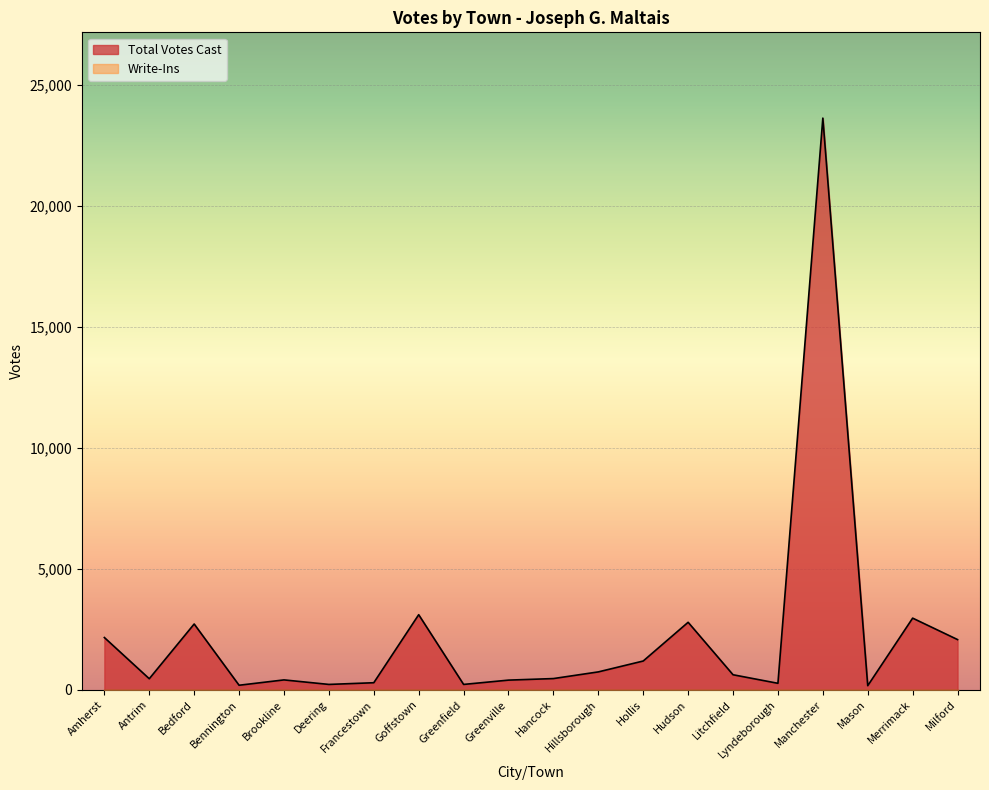

What is the minimum value shown in the chart?

0